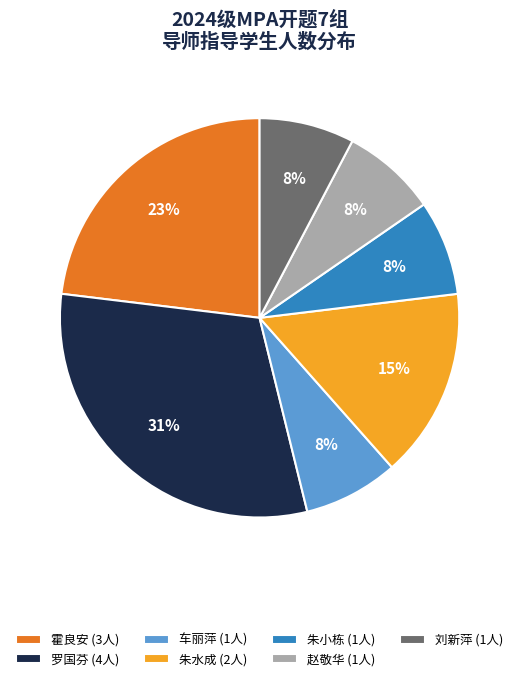

Which slice is the largest?

罗国芬 (4人)